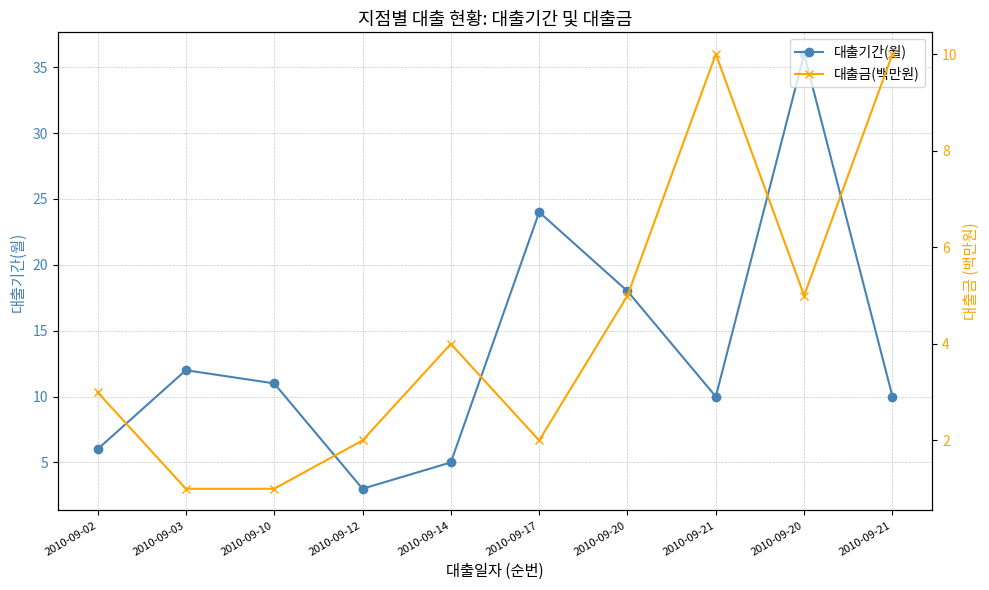

True or false: 대출금(백만원) and 대출기간(월) intersect in this chart.

False